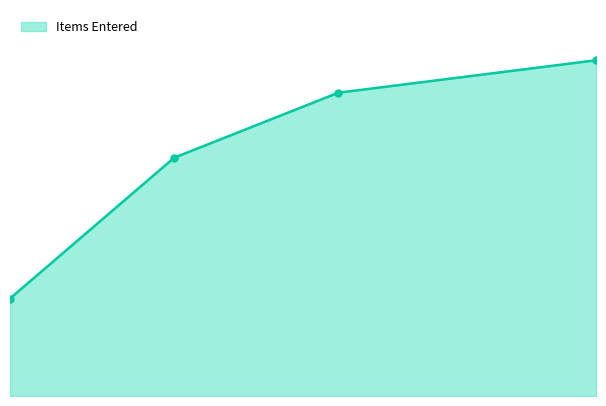

Does the chart display data point markers on the line(s)?

No